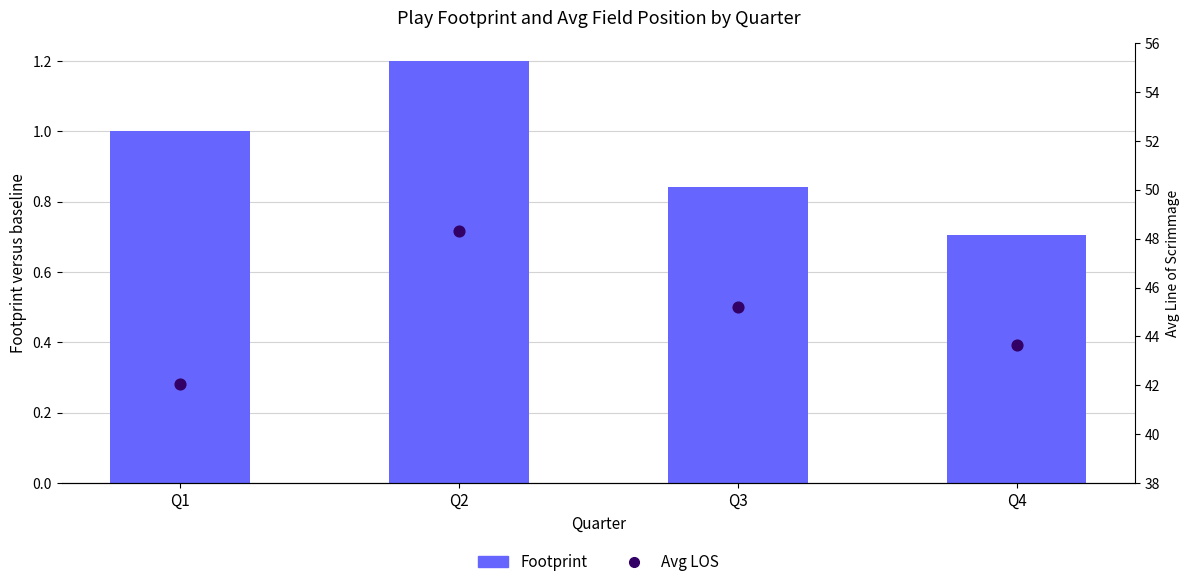

Which series has the largest Y range (max minus min)?

Avg LOS